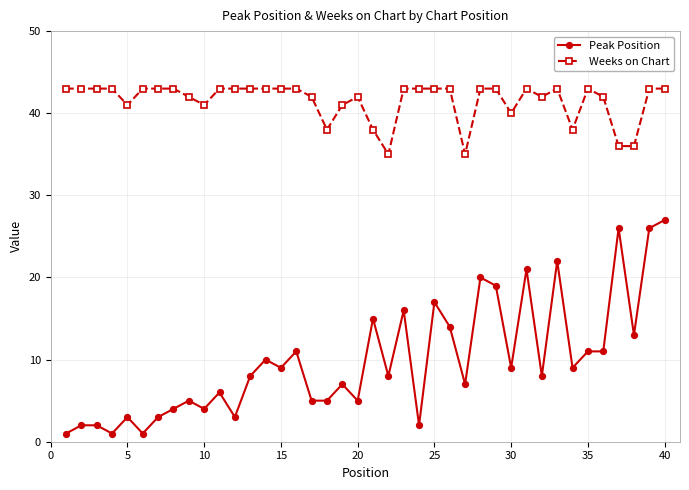

Which series has the largest range (max minus min)?

Peak Position